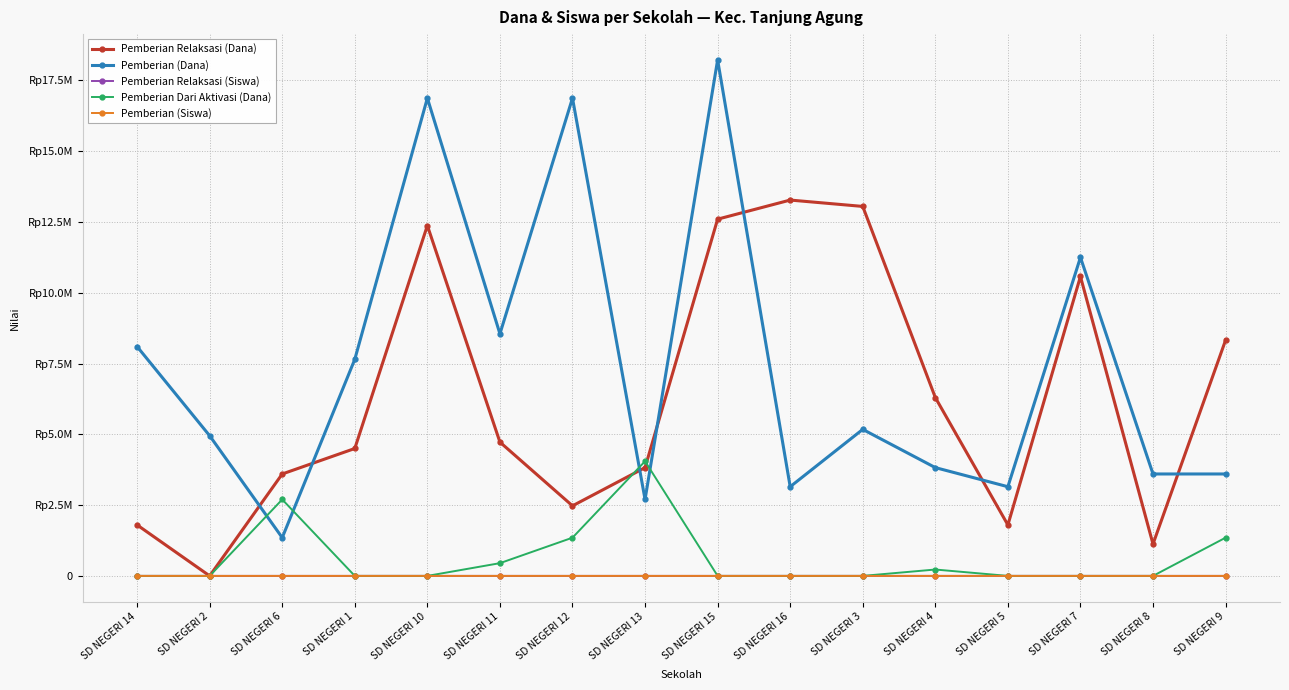

Rank the series by their maximum value, from lowest to highest.

Pemberian Relaksasi (Siswa), Pemberian (Siswa), Pemberian Dari Aktivasi (Dana), Pemberian Relaksasi (Dana), Pemberian (Dana)